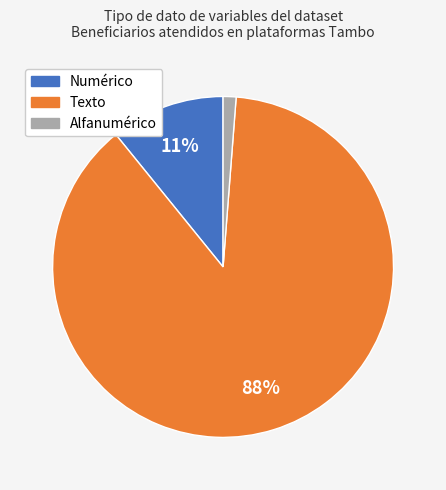

Is there any slice that represents more than half of the pie?

Yes